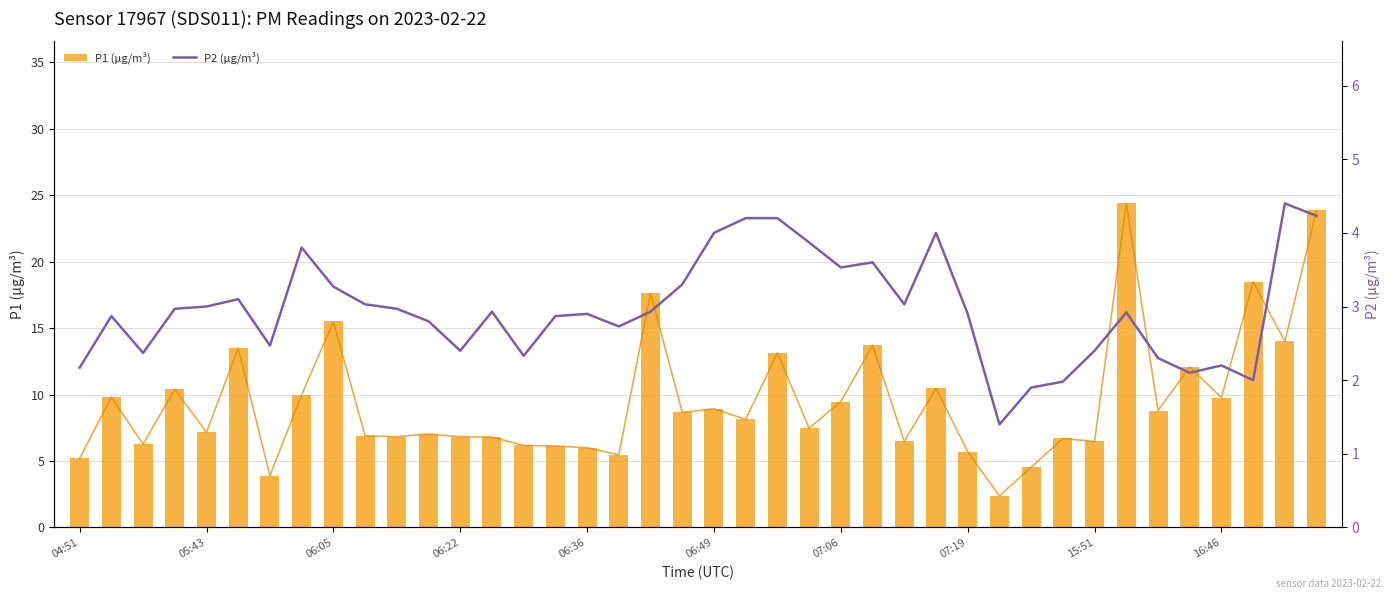

What is the average value of the P2 (µg/m³) series?

3.0